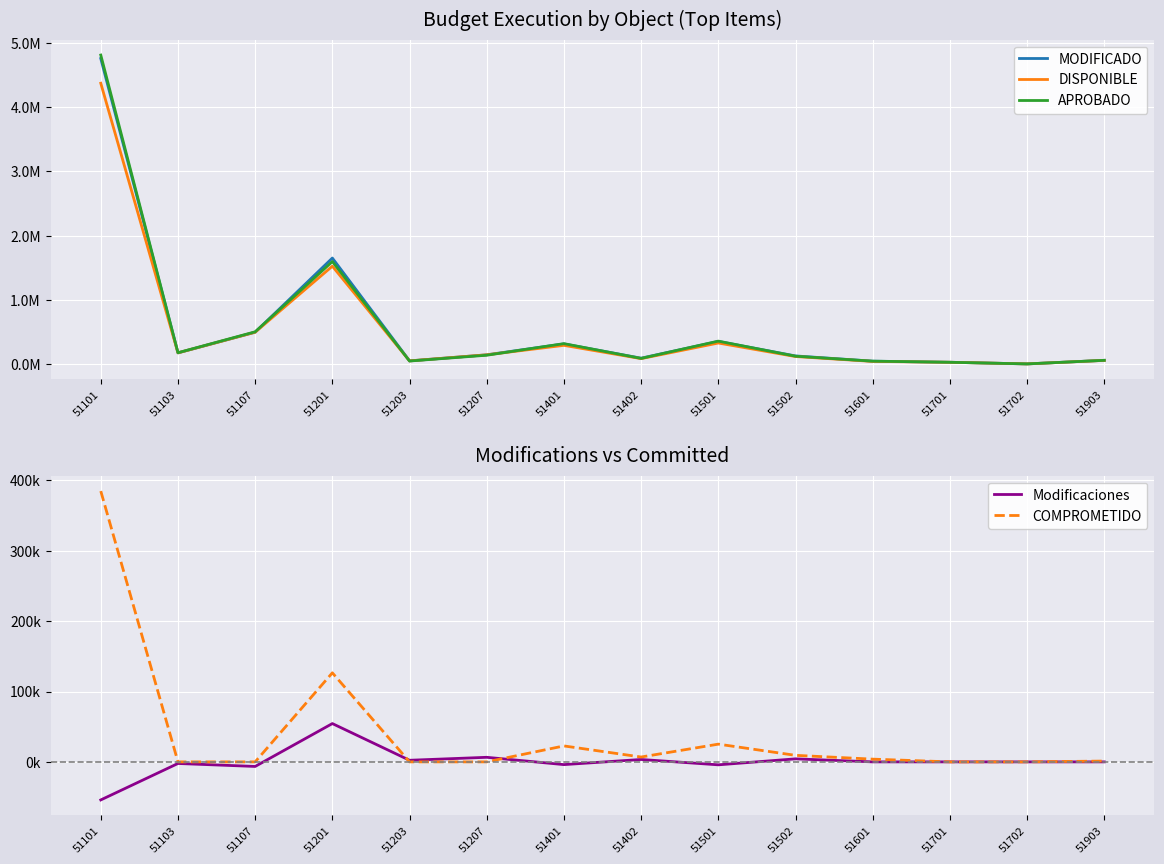

Between 51207 and 51702, which series saw the biggest shift?

MODIFICADO